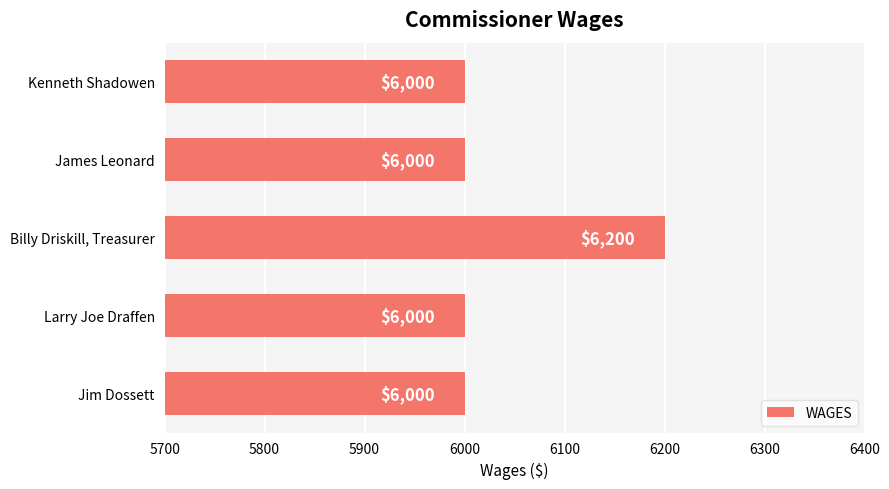

Are the bars grouped side by side (vs. stacked)?

No